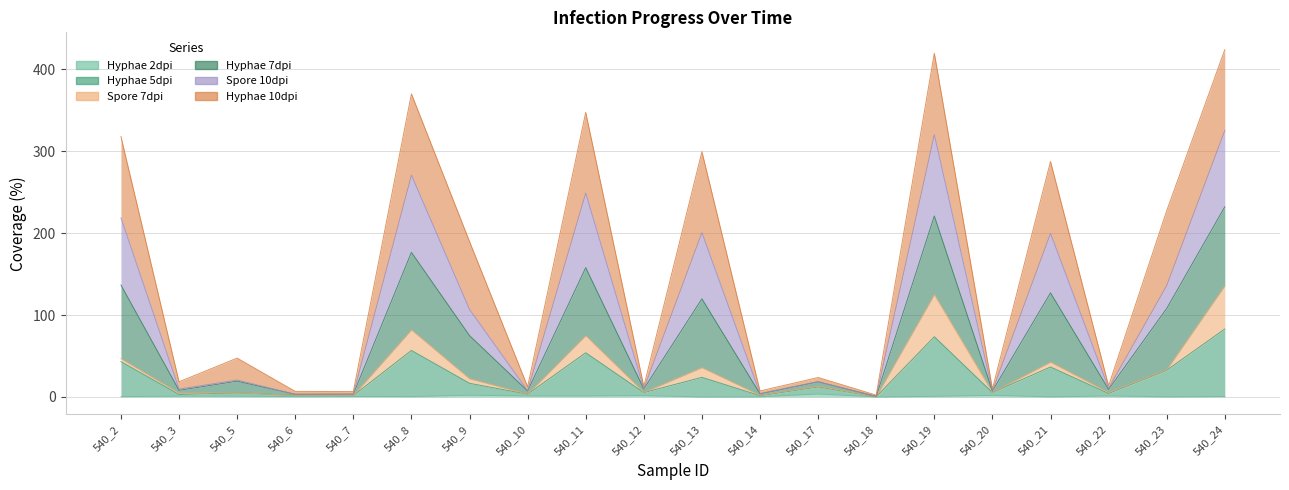

Which label corresponds to the smallest value in the chart?

540_13